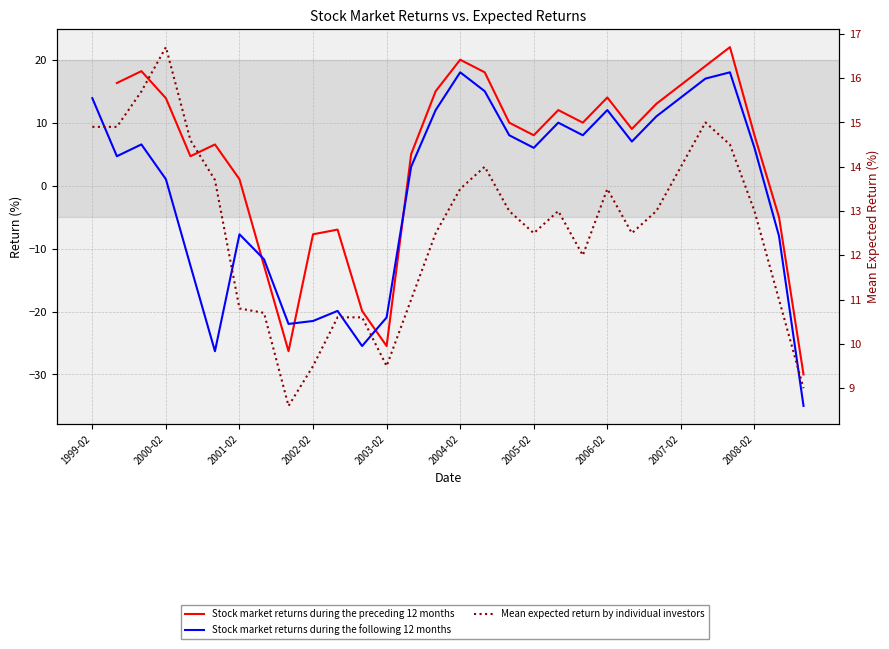

Which series changed the most between 13 and 19?

Stock market returns during the preceding 12 months